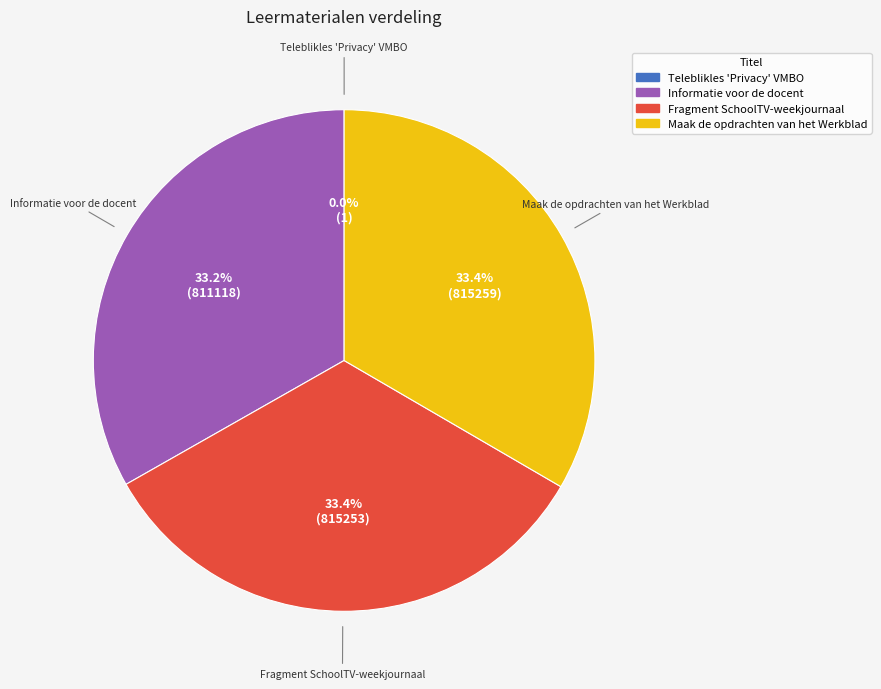

Approximately how many times larger is the value at Maak de opdrachten van het Werkblad compared to Informatie voor de docent?

1.0